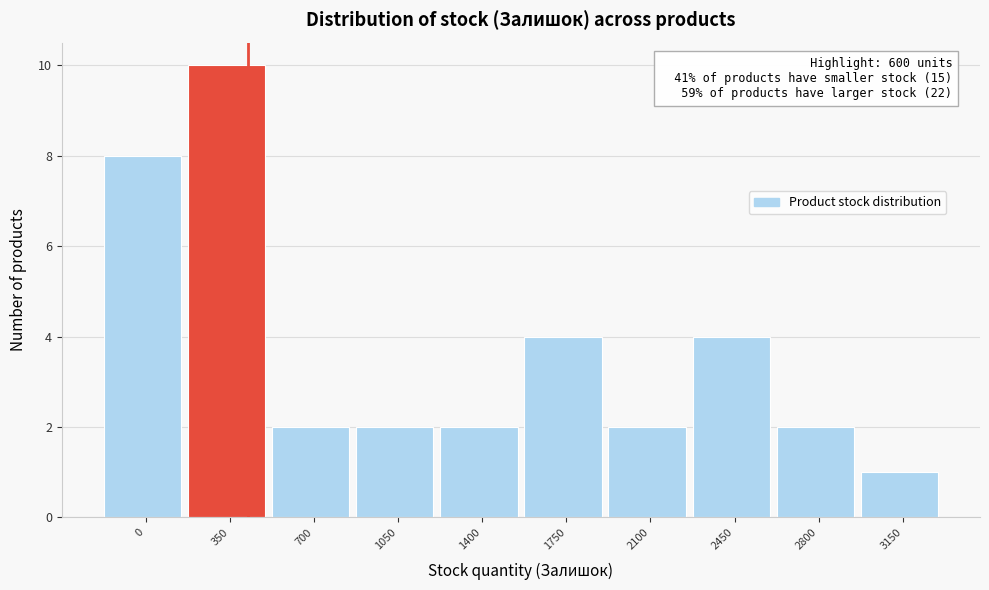

Reading left to right, what are all the values shown in this chart?

0=8	350=10	700=2	1050=2	1400=2	1750=4	2100=2	2450=4	2800=2	3150=1